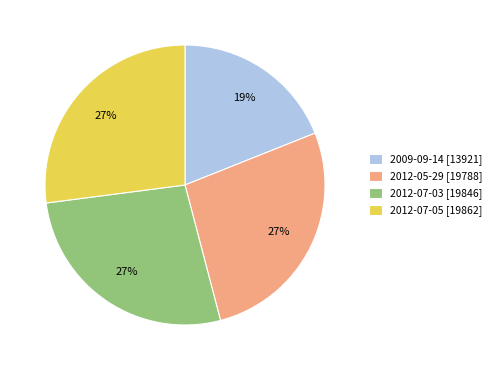

Approximately how many times larger is the value at 2009-09-14 compared to 2012-05-29?

0.7